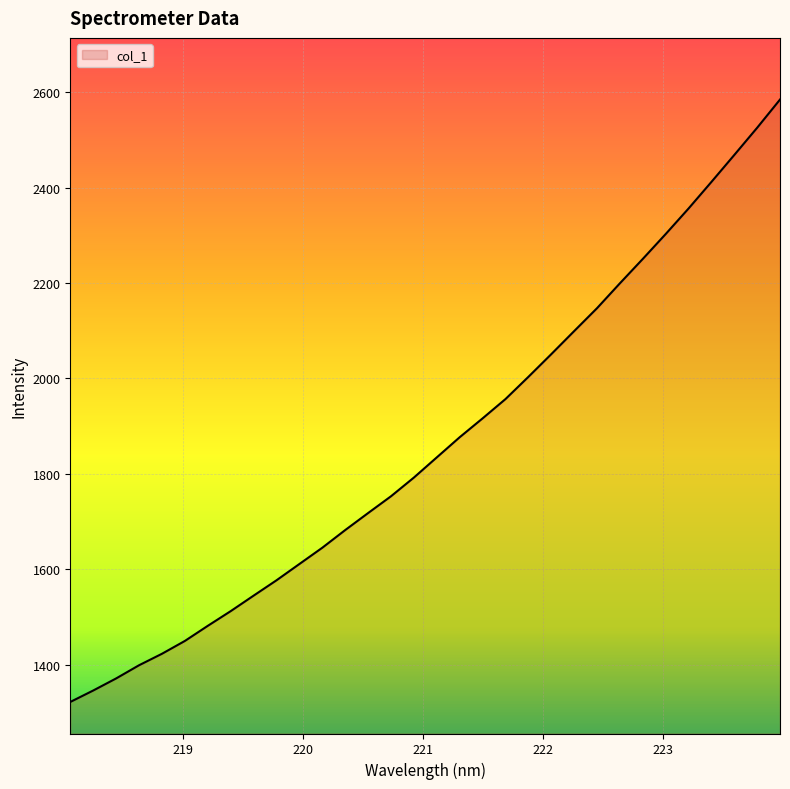

What is the smallest value displayed?

1321.9